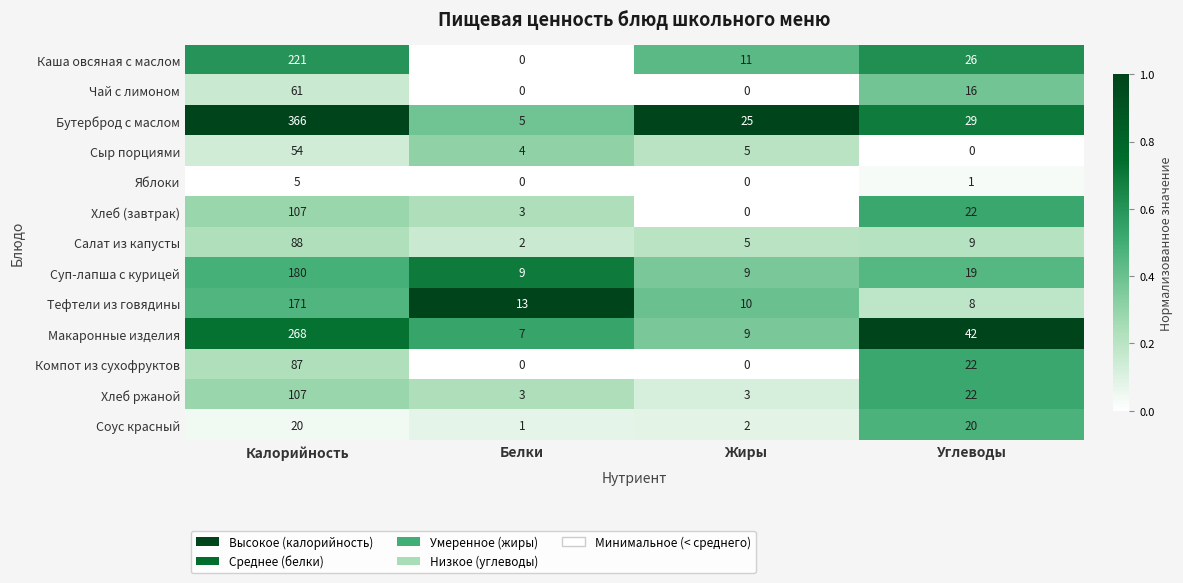

Which series has the widest spread of values?

Бутерброд с маслом